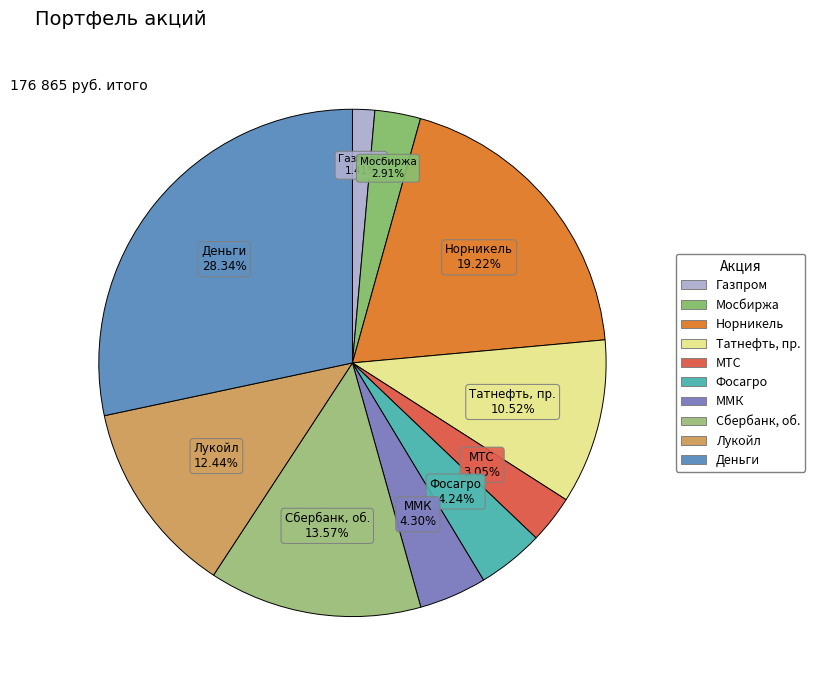

To the nearest percent, what is the difference between the Норникель and Газпром slice percentages?

18%